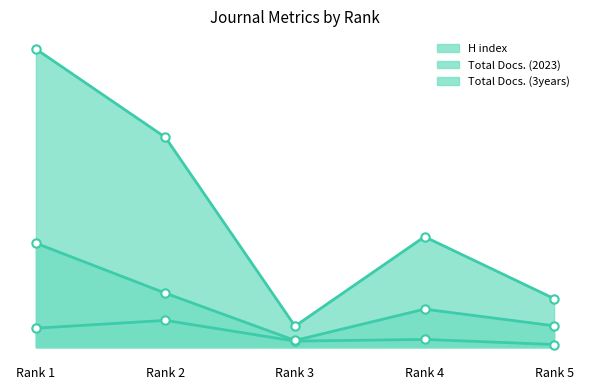

Which series has the largest total across all categories?

Total Docs. (3years)